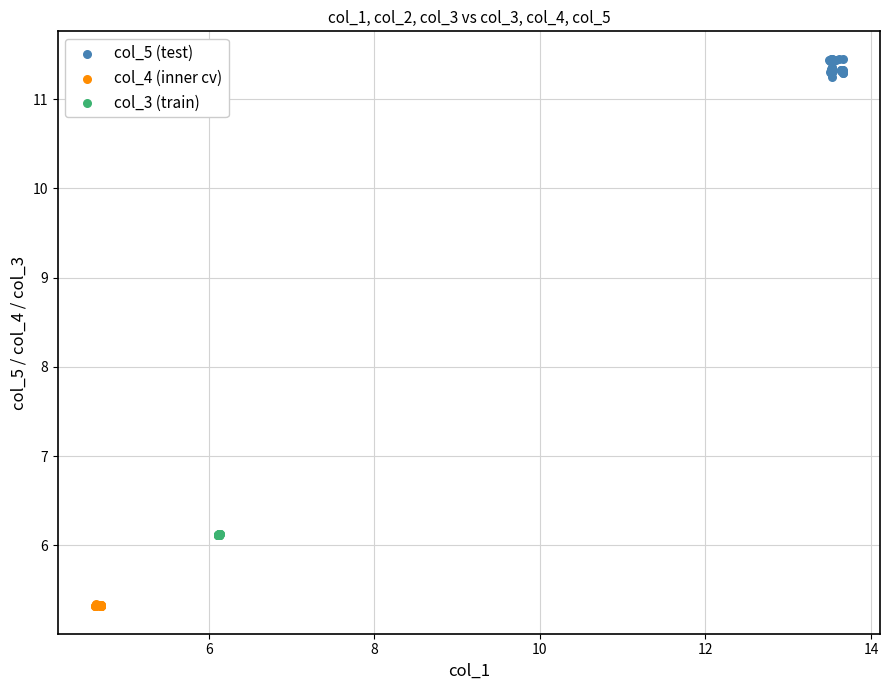

Which series contains the lowest Y value?

col_4 (inner cv)